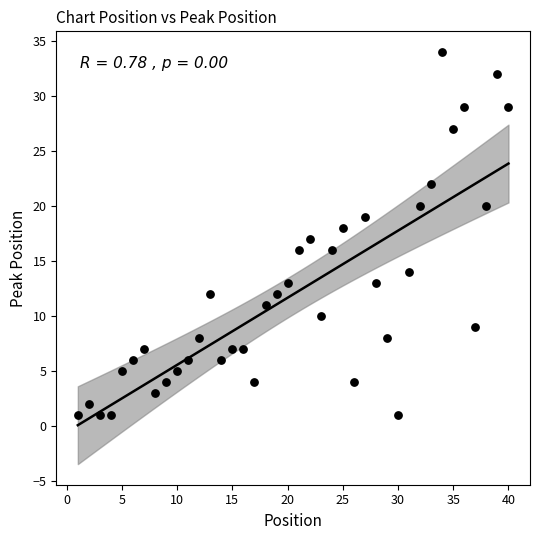

What is the range of X values (max minus min)?

39